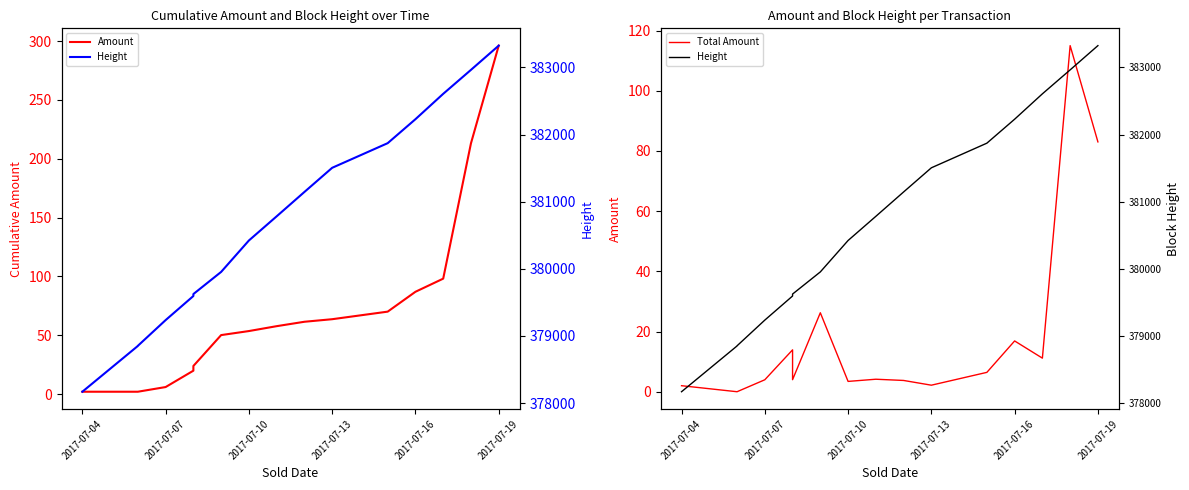

True or false: Total Amount and Amount cross at least once.

False